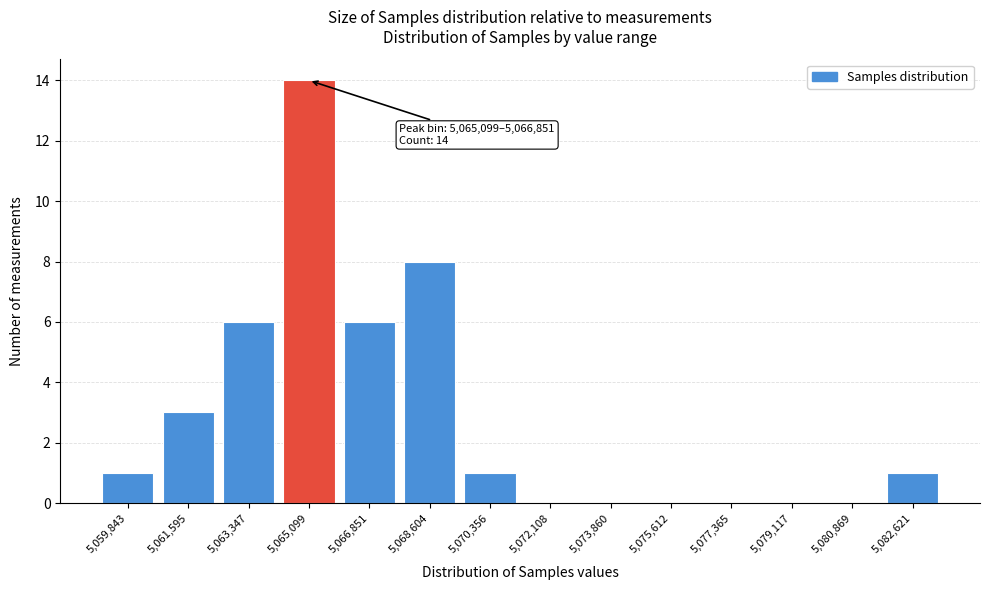

Reading left to right, list all the values displayed in this chart.

5,059,843=1	5,061,595=3	5,063,347=6	5,065,099=14	5,066,851=6	5,068,604=8	5,070,356=1	5,072,108=0	5,073,860=0	5,075,612=0	5,077,365=0	5,079,117=0	5,080,869=0	5,082,621=1